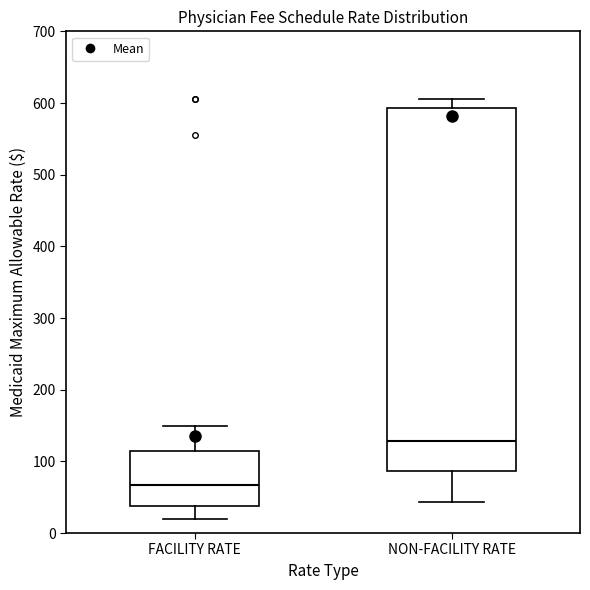

Reading left to right, transcribe this box plot: for each box, give where its median line is, the range the box spans, and where its two whiskers end, as read against the y-axis. The values are not printed on the chart, so give them approximately, as read against the axis.

FACILITY RATE: median 70, box 40 to 110, whiskers 20 to 150
NON-FACILITY RATE: median 130, box 90 to 590, whiskers 40 to 610